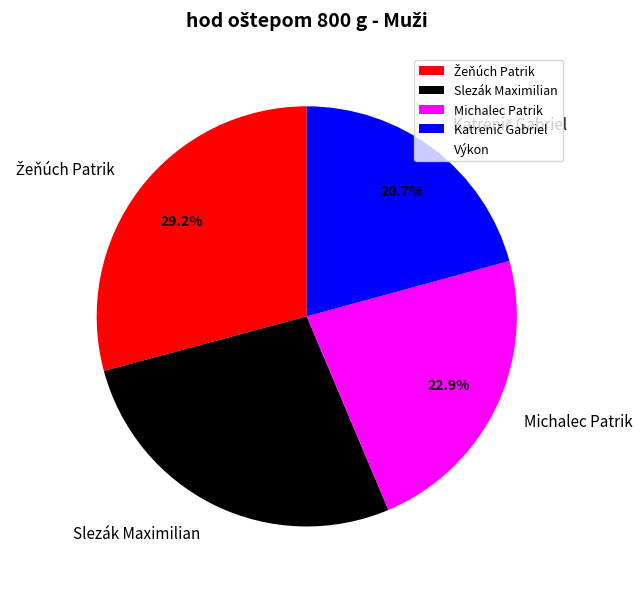

Is Slezák Maximilian the majority of the pie?

No